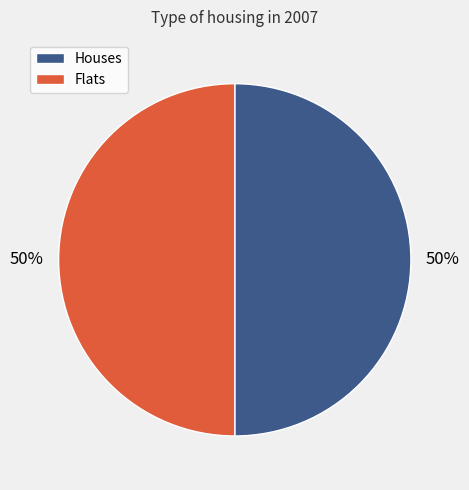

Count the number of slices in the pie.

2